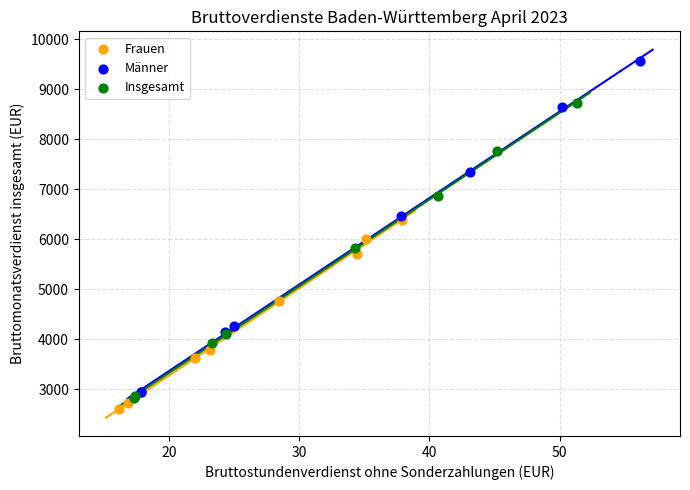

Which series has the largest Y range (max minus min)?

Männer